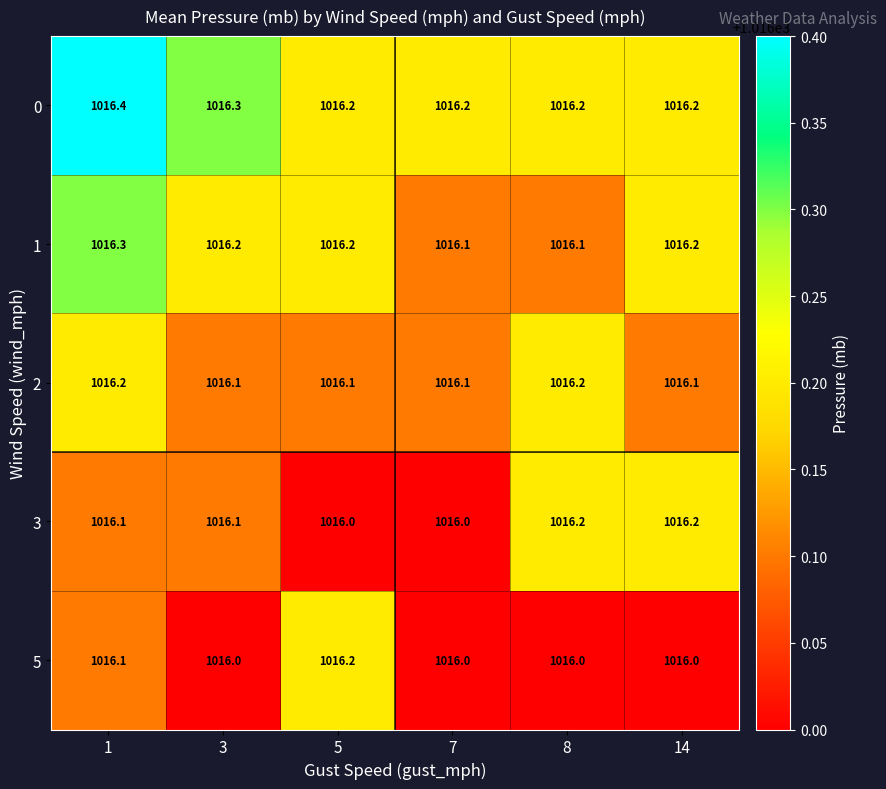

Reading left to right, list all the values displayed in this chart.

0: 1=1016.4	3=1016.3	5=1016.2	7=1016.2	8=1016.2	14=1016.2
1: 1=1016.3	3=1016.2	5=1016.2	7=1016.1	8=1016.1	14=1016.2
2: 1=1016.2	3=1016.1	5=1016.1	7=1016.1	8=1016.2	14=1016.1
3: 1=1016.1	3=1016.1	5=1016.0	7=1016.0	8=1016.2	14=1016.2
5: 1=1016.1	3=1016.0	5=1016.2	7=1016.0	8=1016.0	14=1016.0